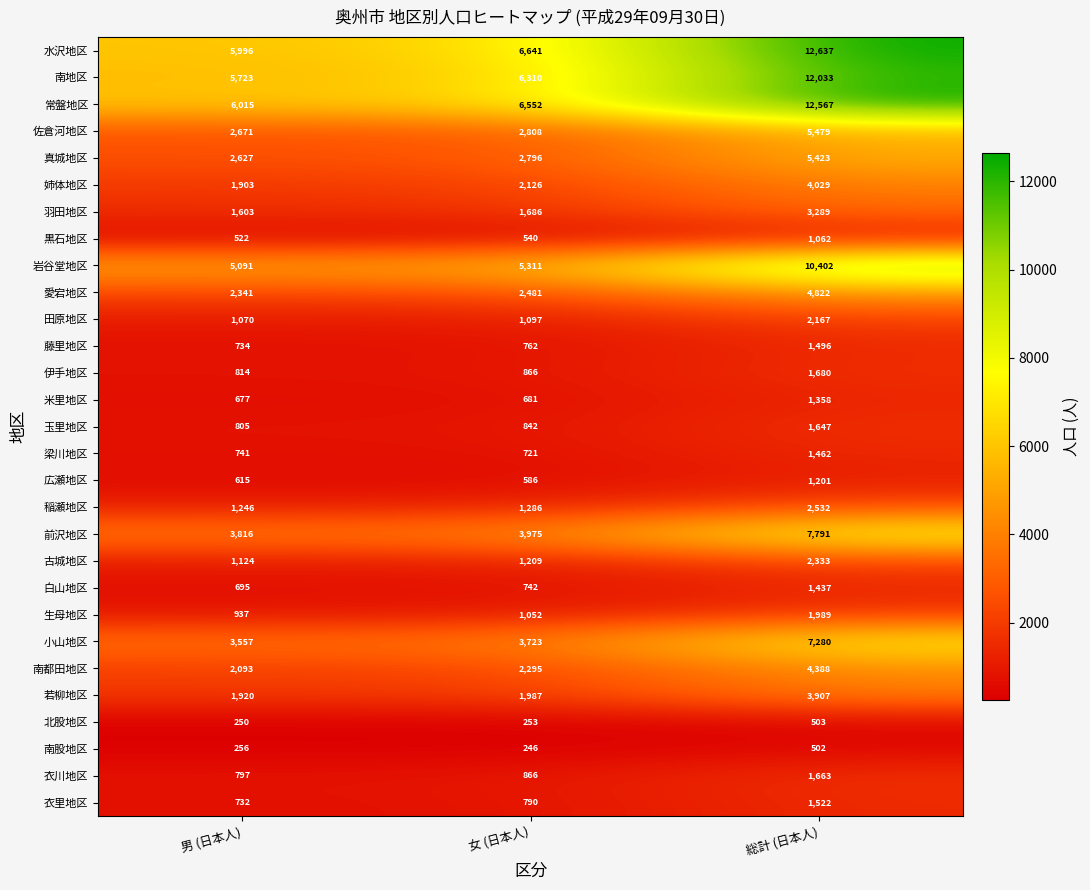

List the labels in order of 南股地区 value, smallest first.

女 (日本人), 男 (日本人), 総計 (日本人)